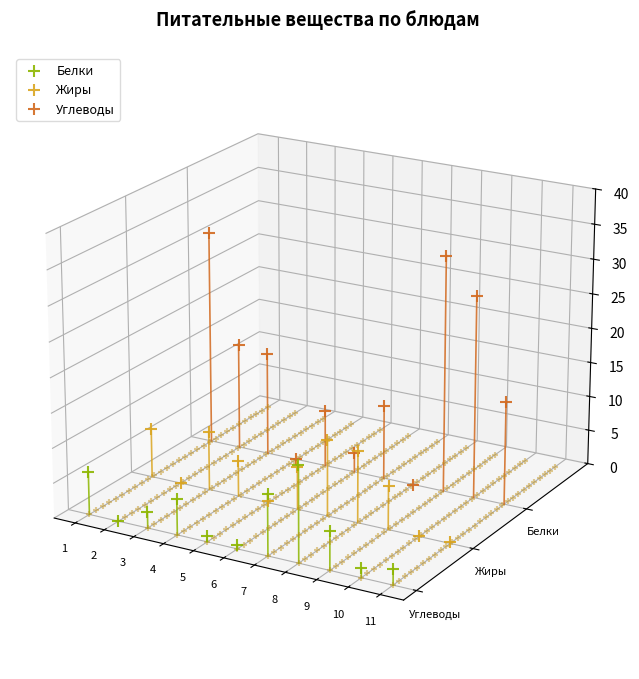

At which category is the sum across all series the highest?

1